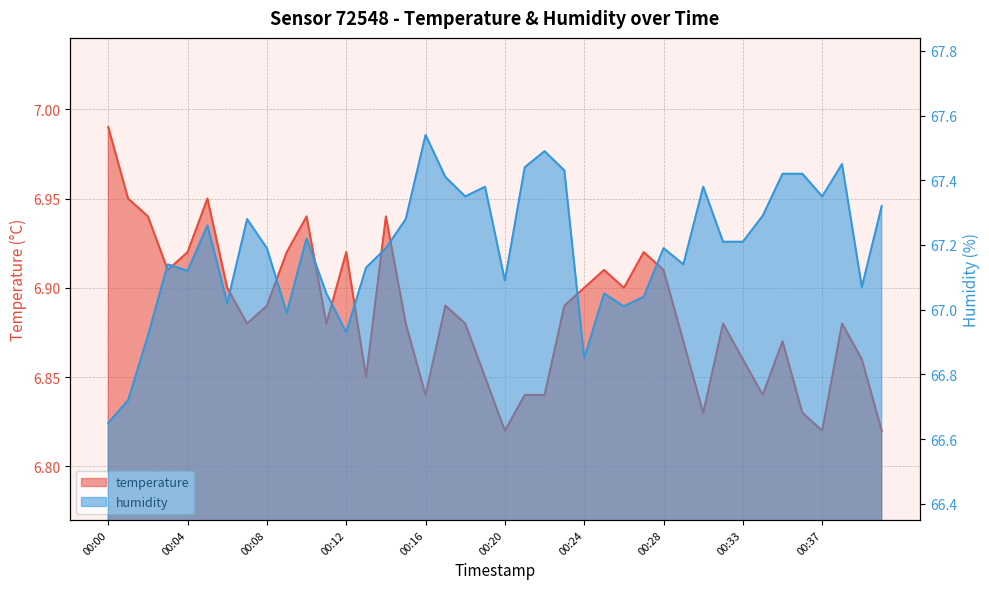

Rank the categories by humidity value from highest to lowest.

00:16, 00:22, 00:38, 00:21, 00:23, 00:35, 00:36, 00:17, 00:19, 00:31, 00:18, 00:37, 00:40, 00:34, 00:07, 00:15, 00:05, 00:10, 00:32, 00:33, 00:08, 00:14, 00:28, 00:03, 00:30, 00:13, 00:04, 00:20, 00:39, 00:11, 00:25, 00:27, 00:06, 00:26, 00:09, 00:12, 00:02, 00:24, 00:01, 00:00